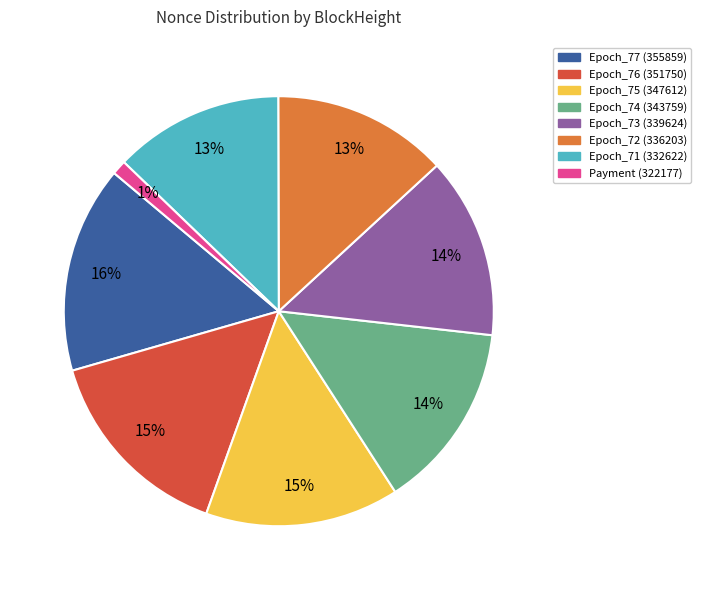

How many segments does this pie chart have?

8